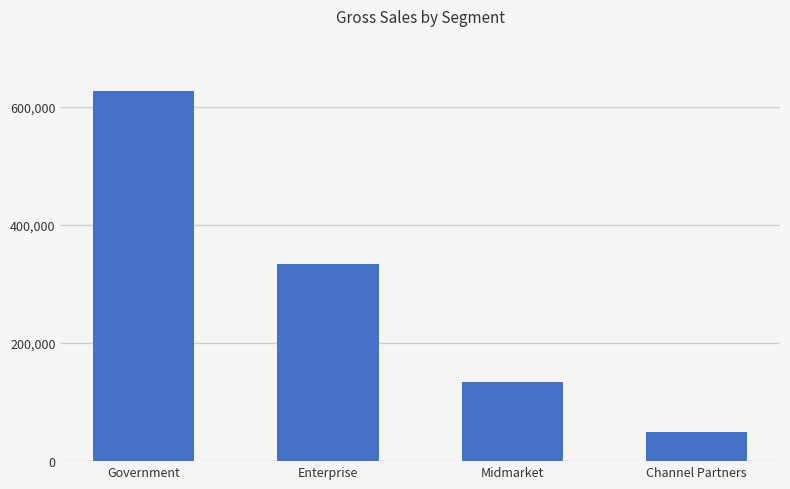

What is the smallest value displayed?

48756.0